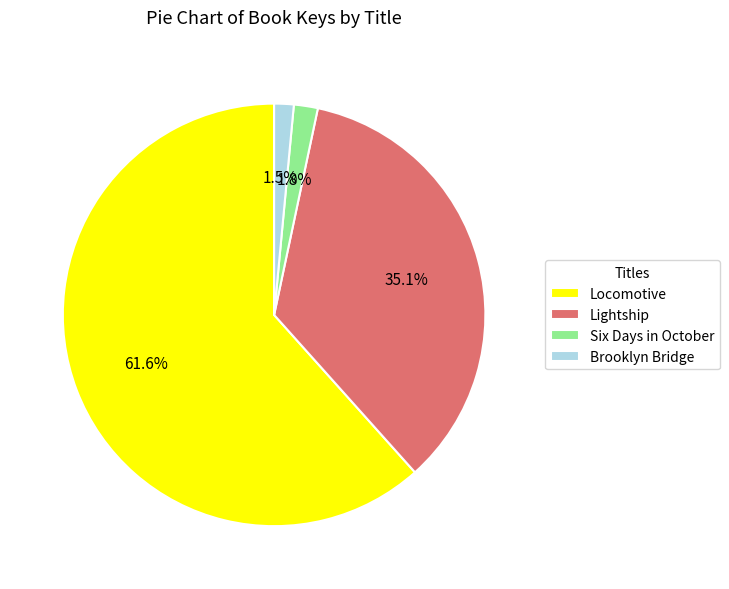

Which slice is the largest?

Locomotive